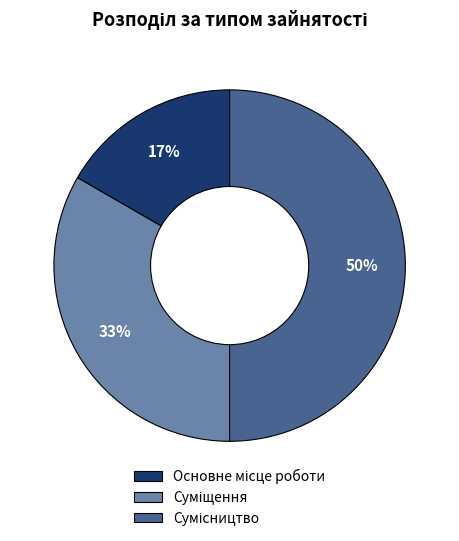

To the nearest percent, what is the average slice percentage?

33%